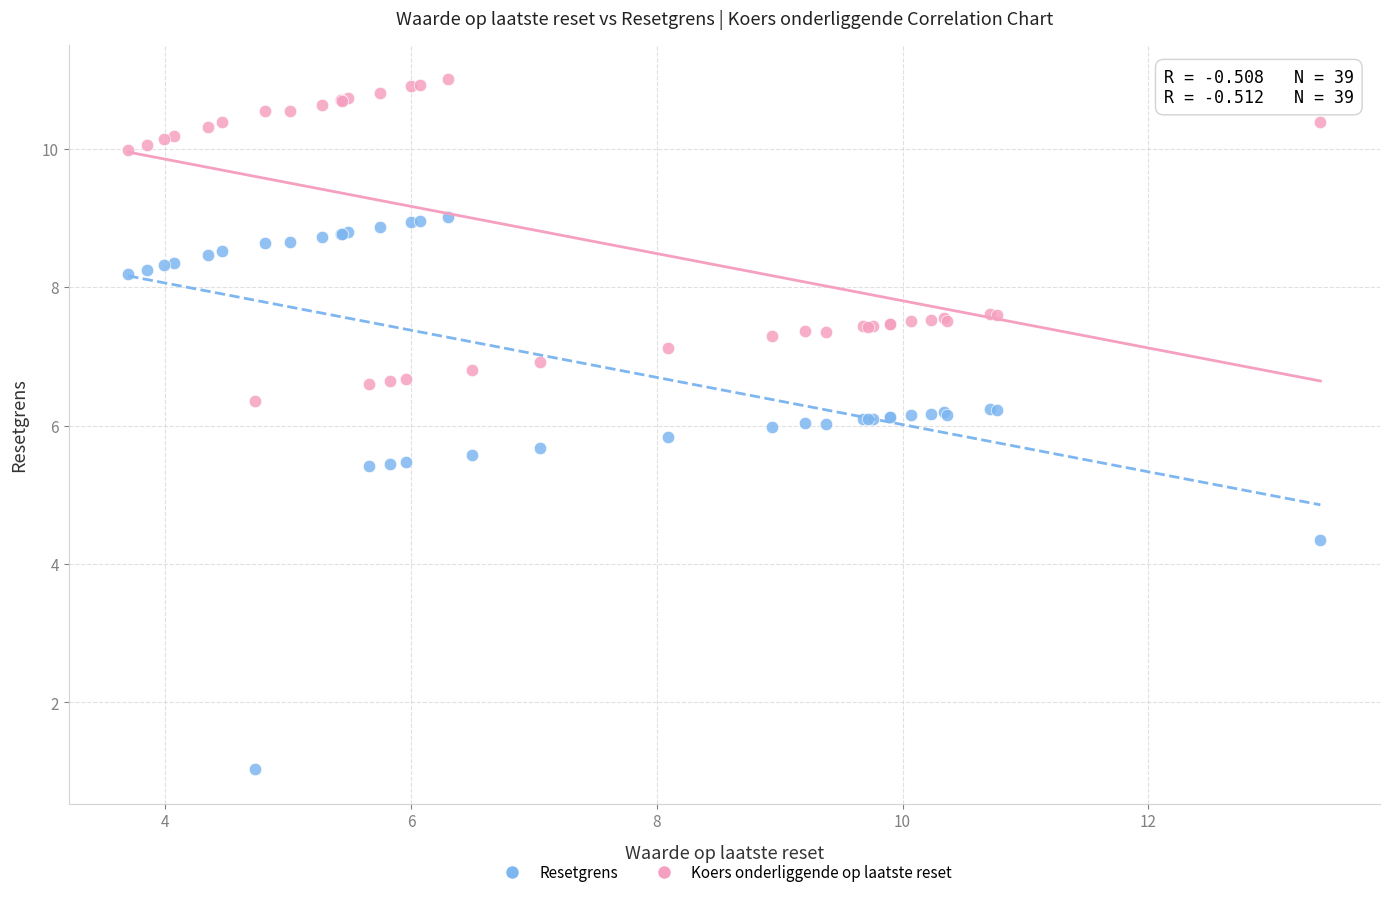

Which series has the widest spread of Y values?

Resetgrens